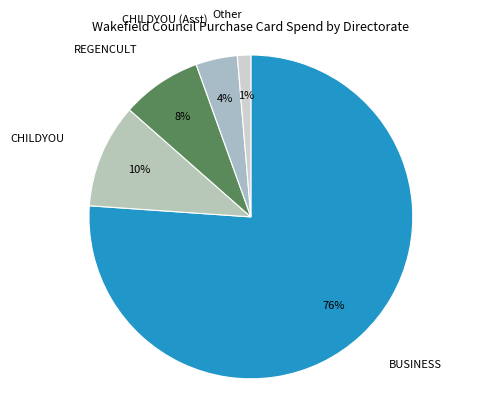

Combined, do CHILDYOU (Asst) and CHILDYOU account for over 50%?

No